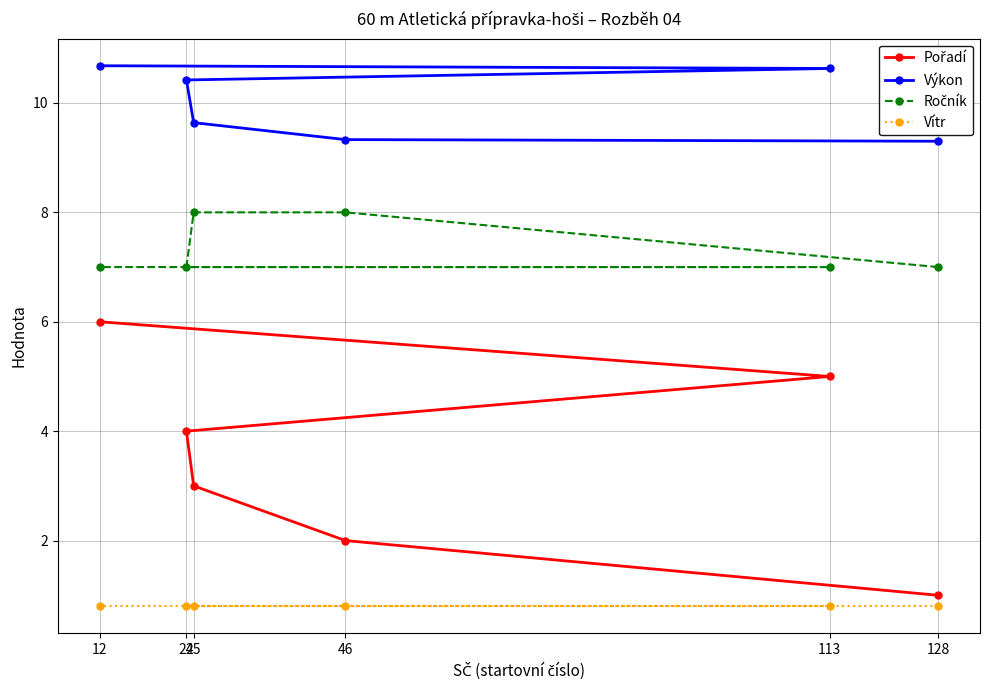

How many lines are shown in the chart?

4